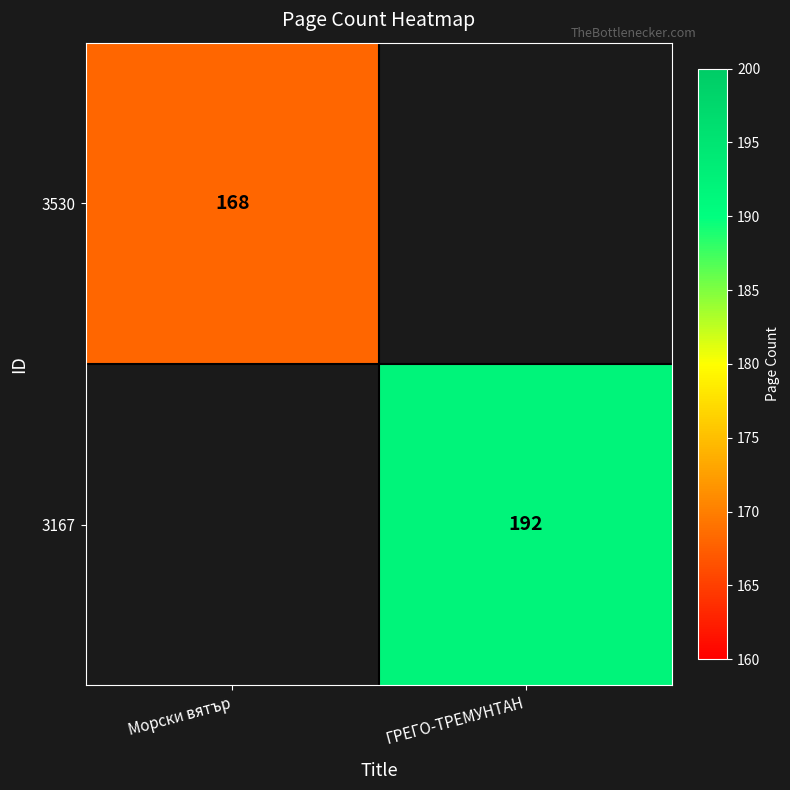

Which label corresponds to the largest value in the chart?

ГРЕГО-ТРЕМУНТАН